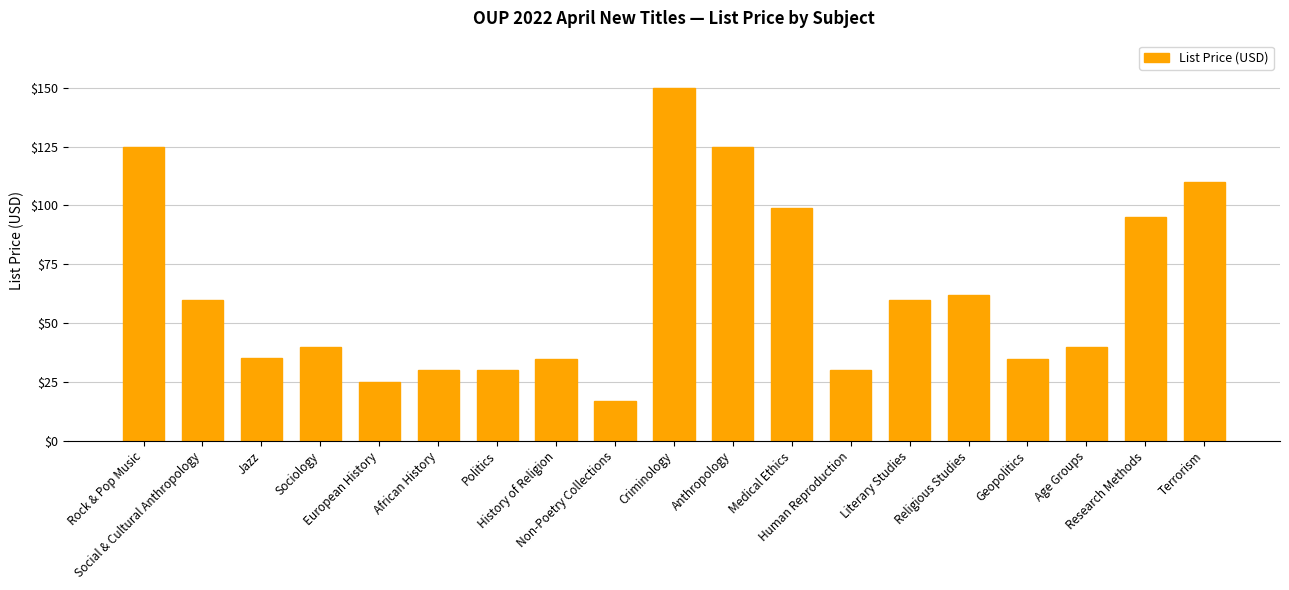

What is the maximum value shown in the chart?

150.0